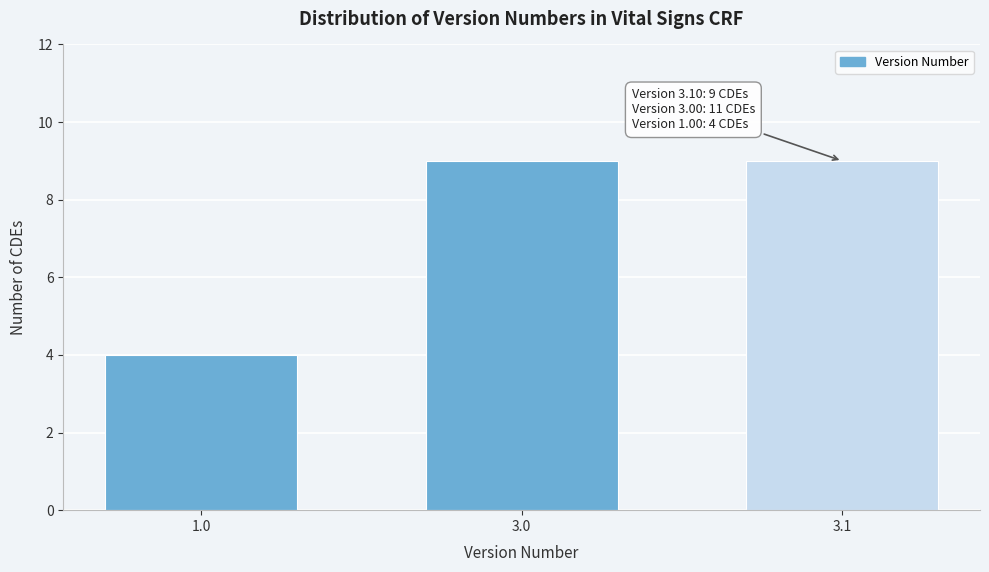

Reading left to right, extract all data points from this chart.

4	9	9